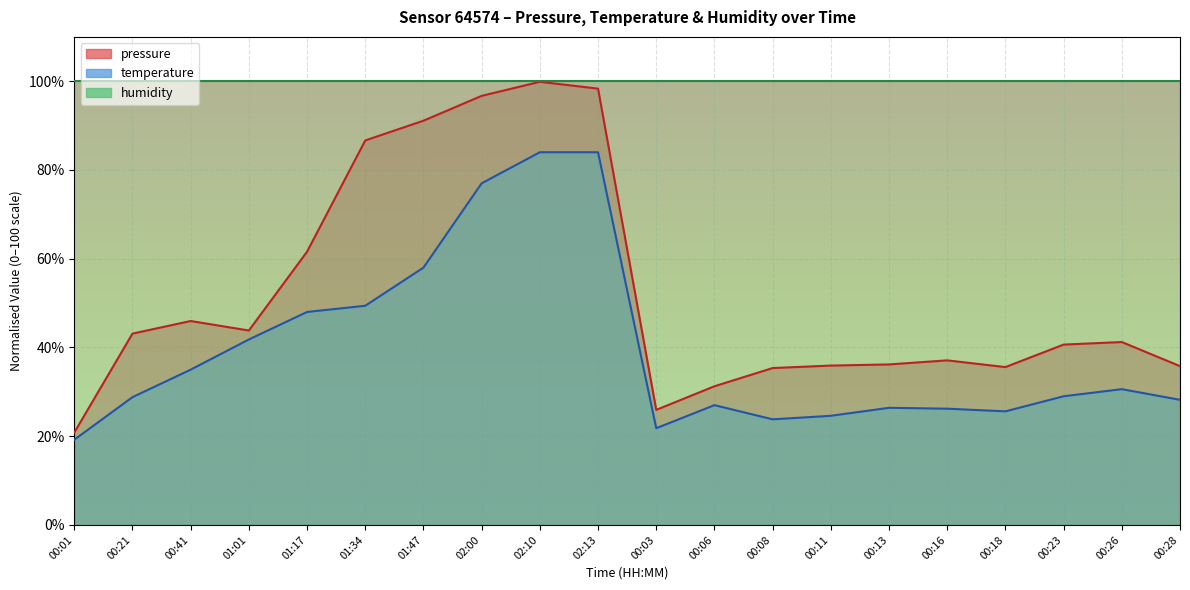

In temperature, how many points are higher than both neighbors (excluding endpoints)?

3